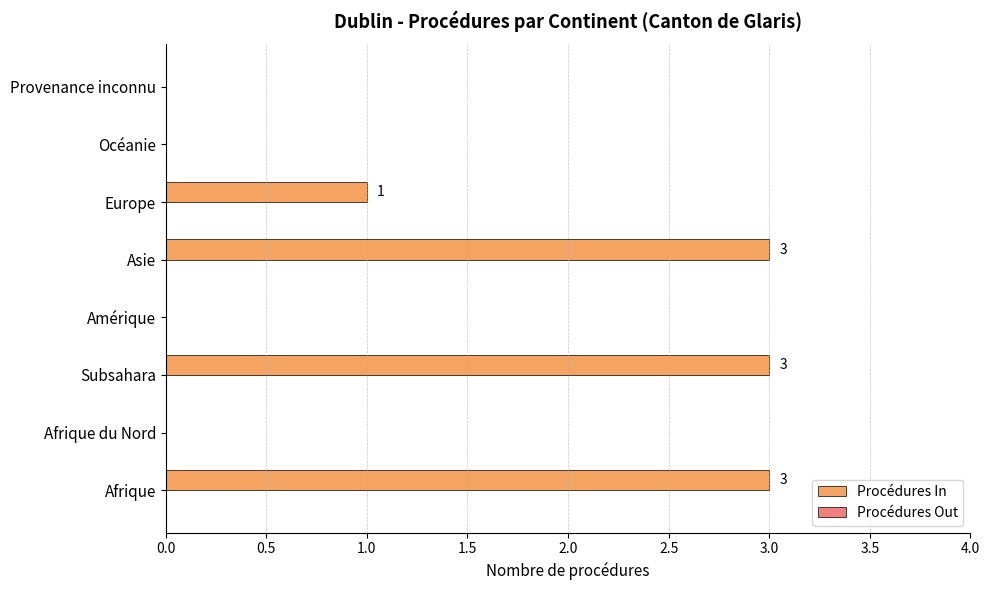

What is the sum of all values?

10